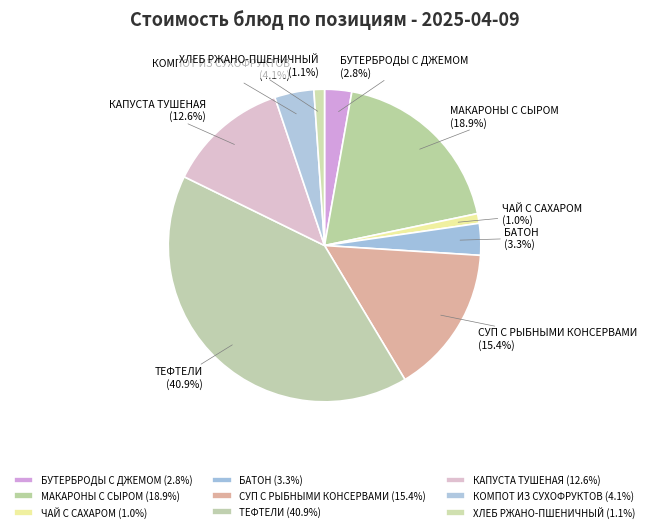

How many segments does this pie chart have?

9